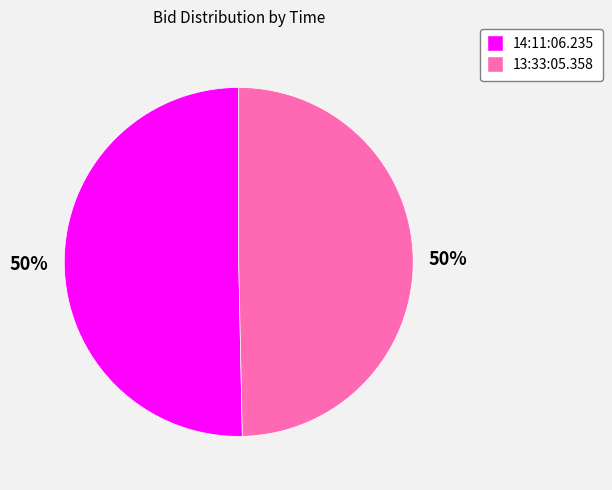

True or false: 14:11:06.235 accounts for 58% of the total.

False